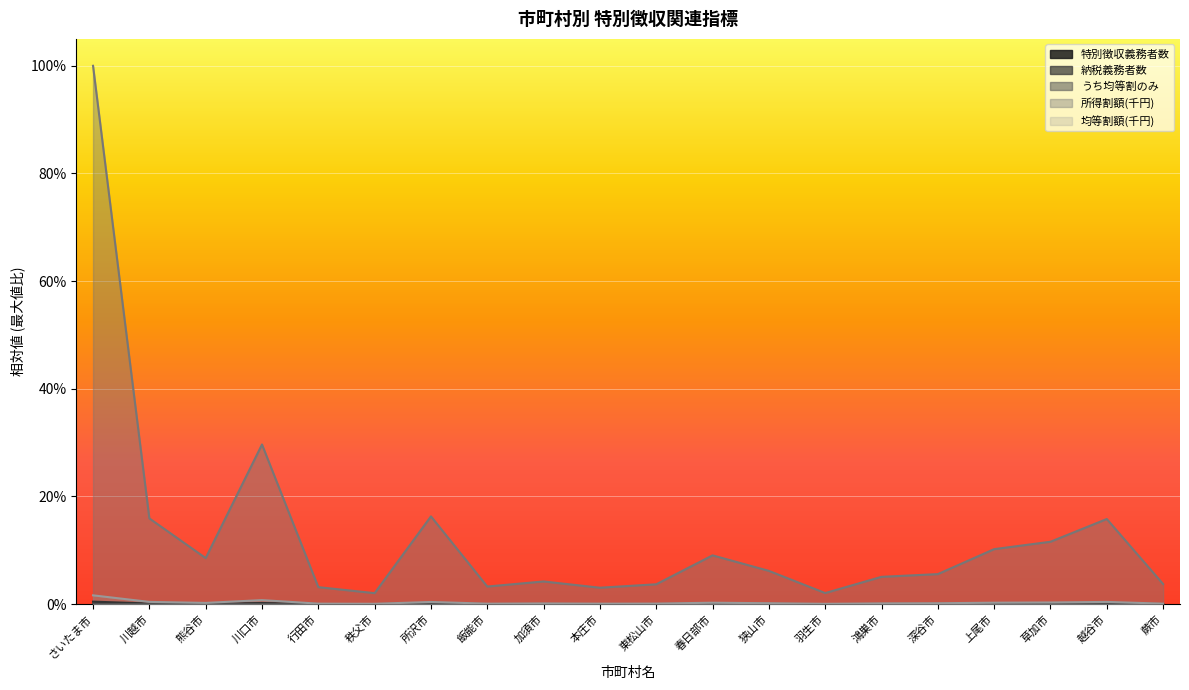

Reading left to right, extract all data points from this chart.

特別徴収義務者数: 0.0	0.0	0.0	0.0	0.0	0.0	0.0	0.0	0.0	0.0	0.0	0.0	0.0	0.0	0.0	0.0	0.0	0.0	0.0	0.0
納税義務者数: 0.0	0.0	0.0	0.0	0.0	0.0	0.0	0.0	0.0	0.0	0.0	0.0	0.0	0.0	0.0	0.0	0.0	0.0	0.0	0.0
うち均等割のみ: 0.0	0.0	0.0	0.0	0.0	0.0	0.0	0.0	0.0	0.0	0.0	0.0	0.0	0.0	0.0	0.0	0.0	0.0	0.0	0.0
所得割額(千円): 1.0	0.2	0.1	0.3	0.0	0.0	0.2	0.0	0.0	0.0	0.0	0.1	0.1	0.0	0.1	0.1	0.1	0.1	0.2	0.0
均等割額(千円): 0.0	0.0	0.0	0.0	0.0	0.0	0.0	0.0	0.0	0.0	0.0	0.0	0.0	0.0	0.0	0.0	0.0	0.0	0.0	0.0